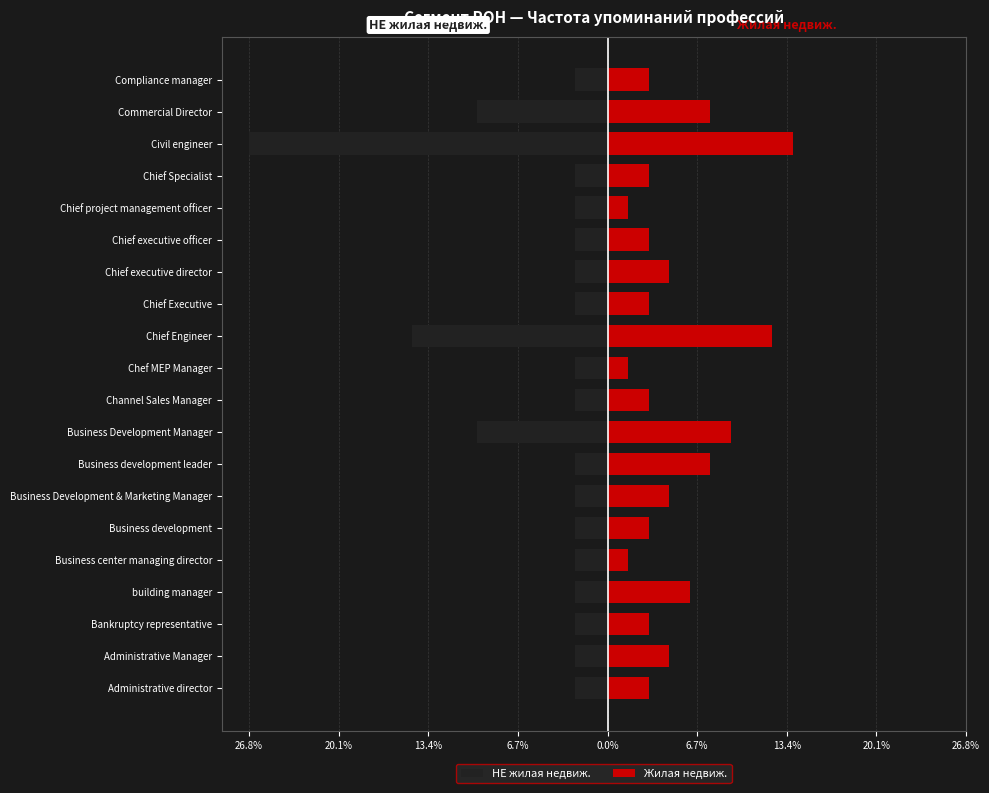

How many bars are there in each group?

2